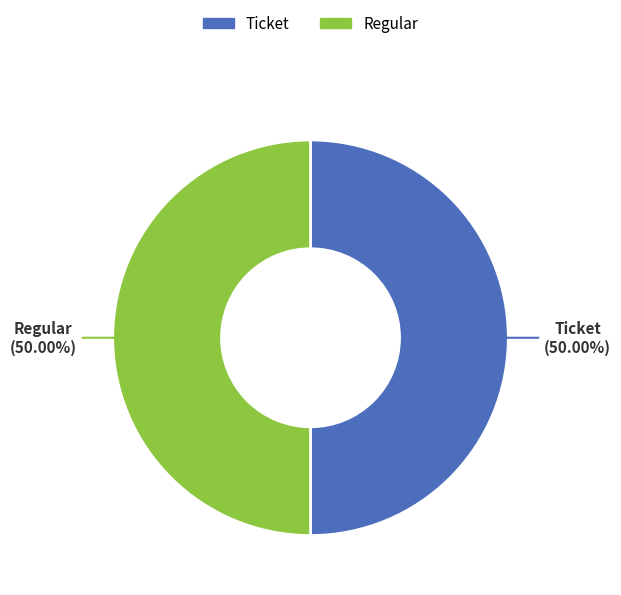

What is the ratio of the value at Ticket to the value at Regular?

1.0